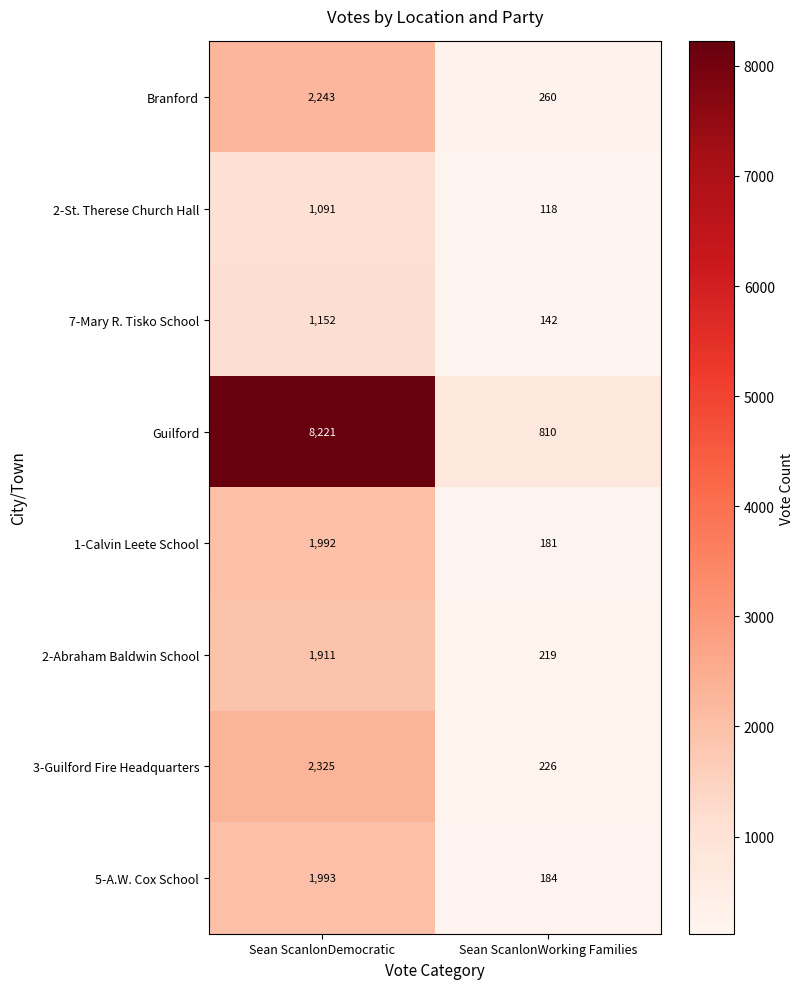

How many data points does each series have?

2